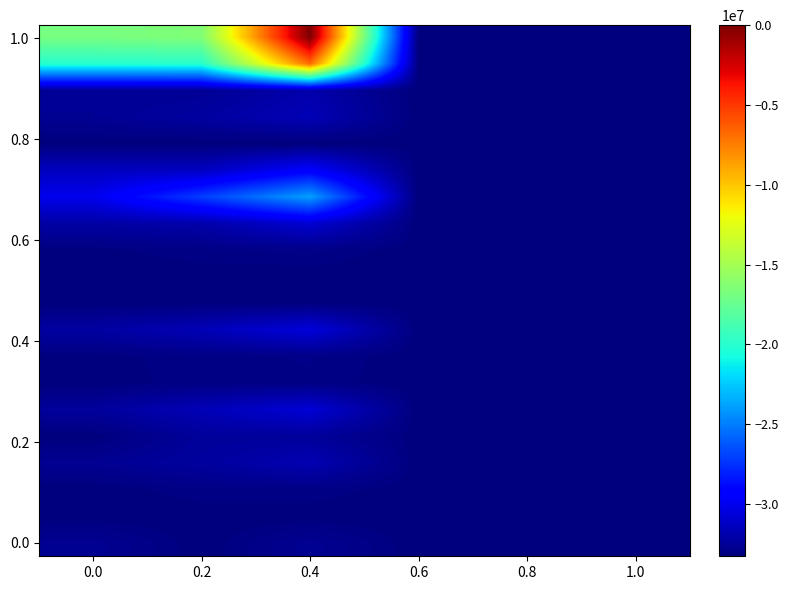

How many series are shown in this chart?

20